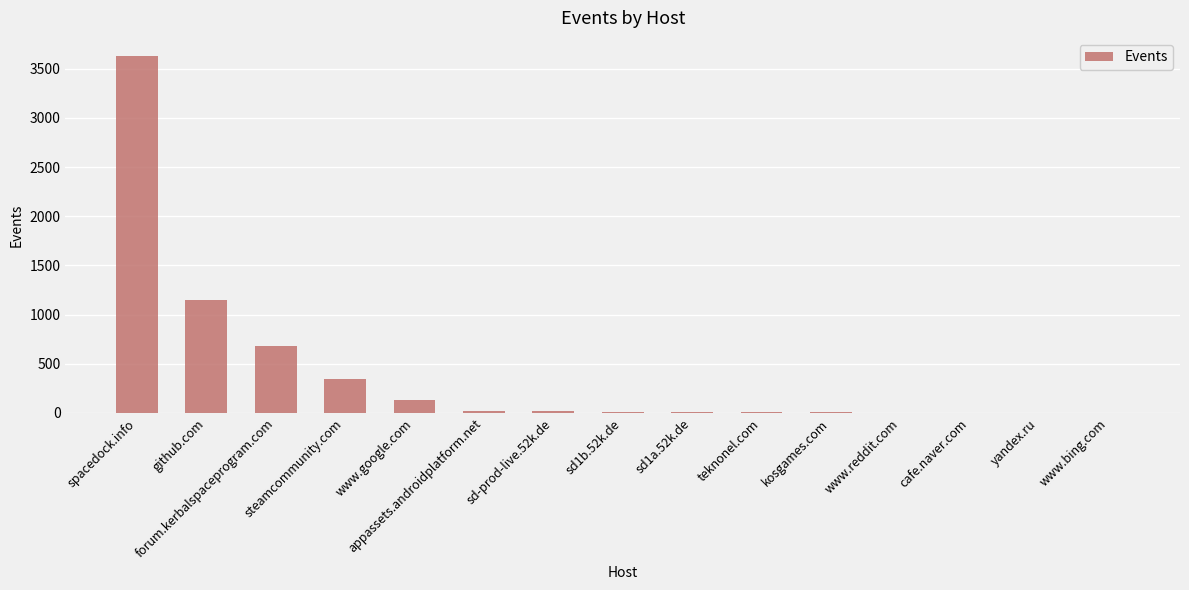

What is the maximum value shown in the chart?

3633